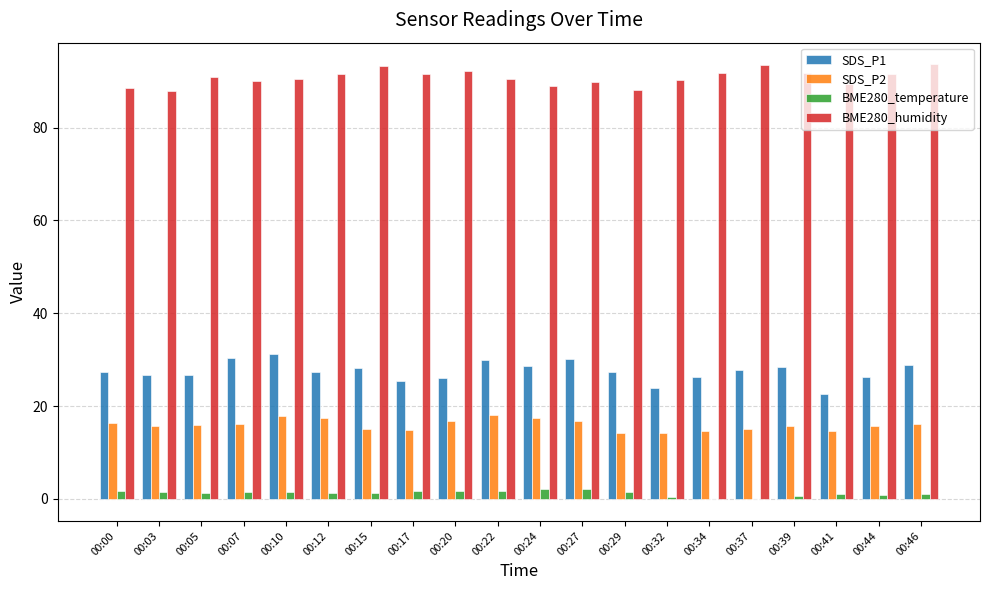

What is the sum of all SDS_P1 values?

549.0